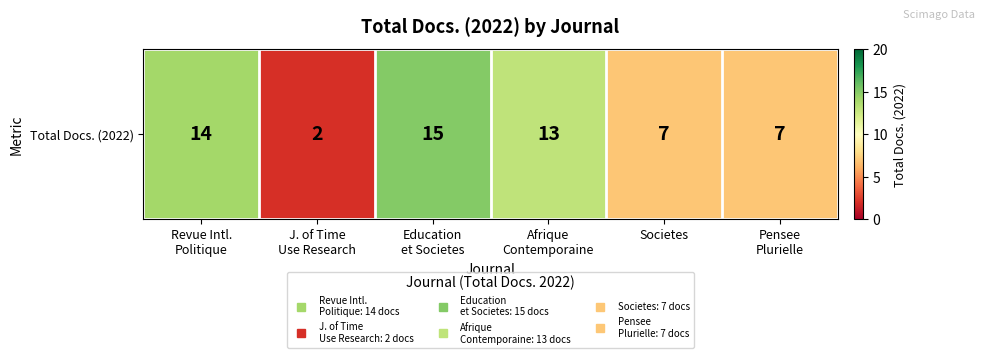

What is the change in value from J. of Time
Use Research to Afrique
Contemporaine?

+11